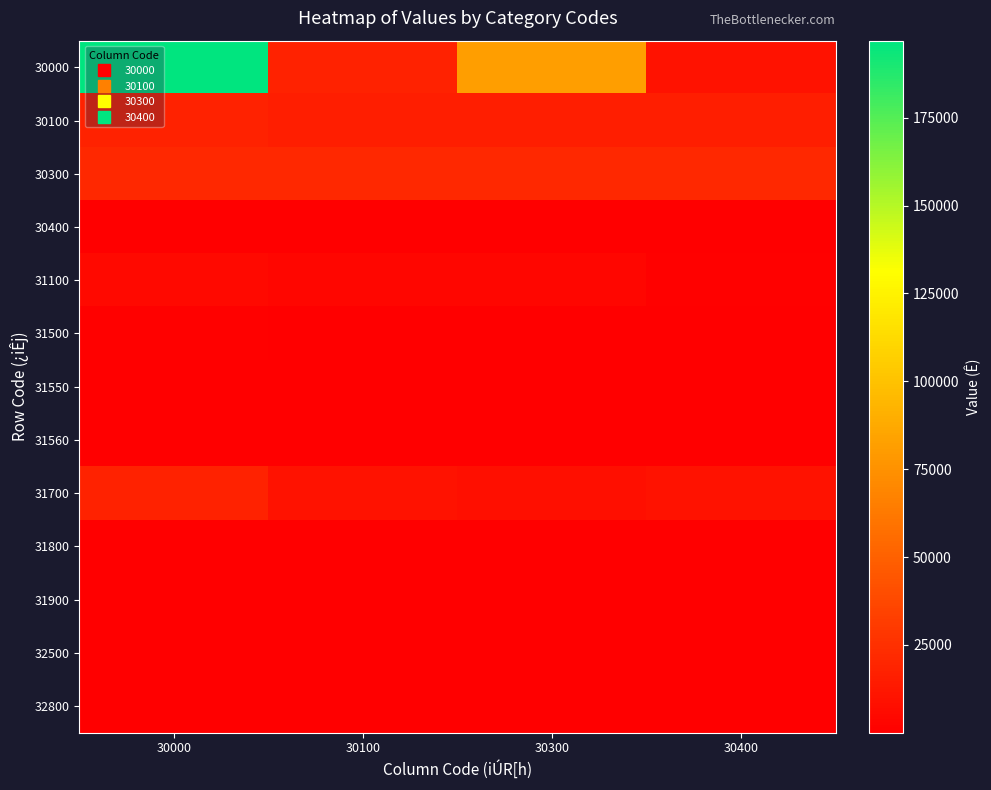

What is the total value across all series at 30100?

69204